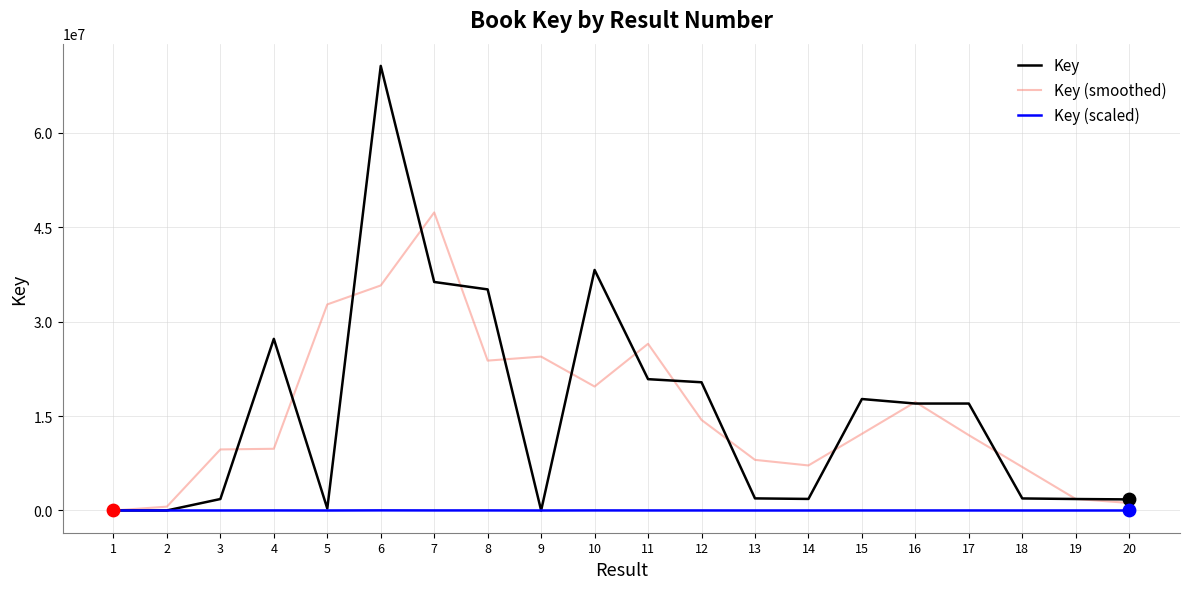

At which category is the sum across all series the highest?

6